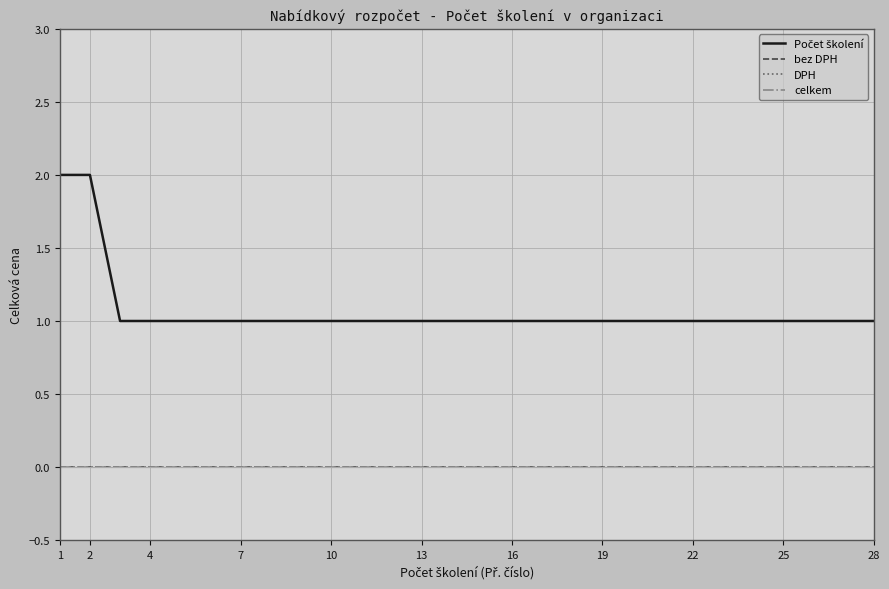

True or false: DPH and Počet školení cross at least once.

False